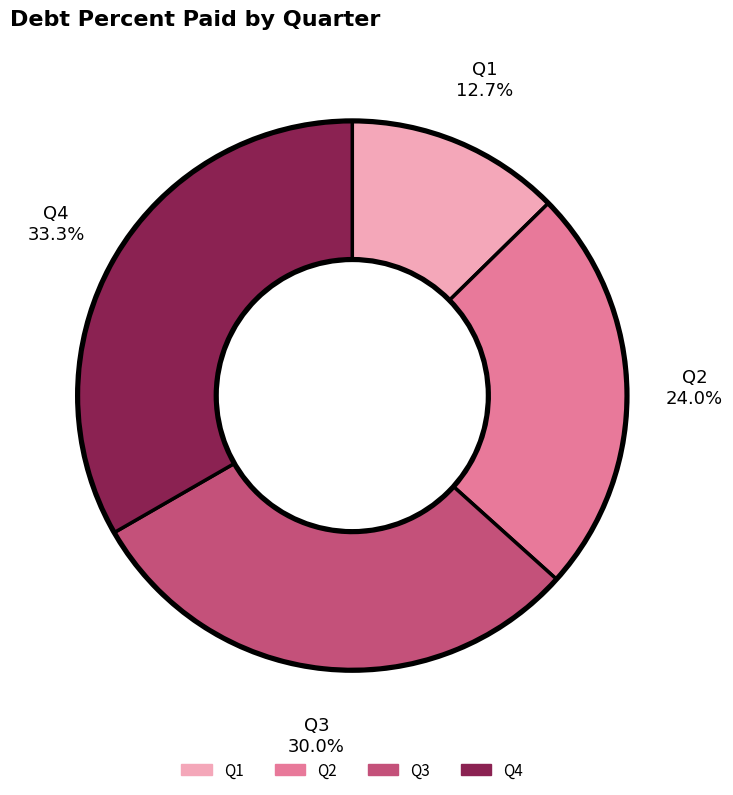

What is the ratio of the value at Q2 to the value at Q1?

1.9